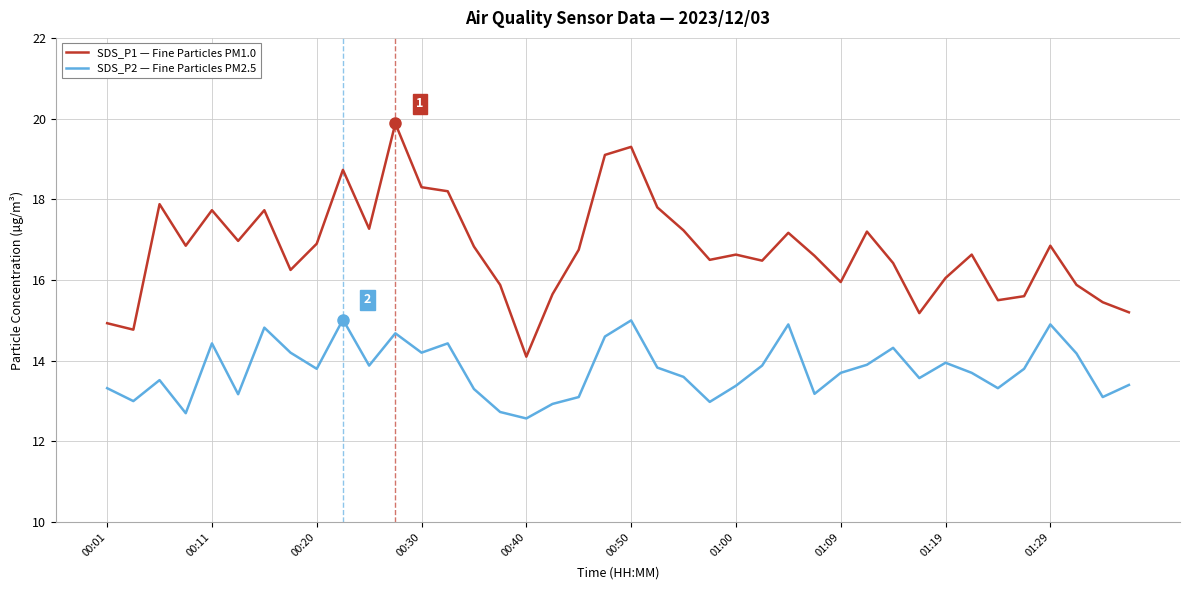

What is the maximum value for SDS_P1 — Fine Particles PM1.0?

19.9